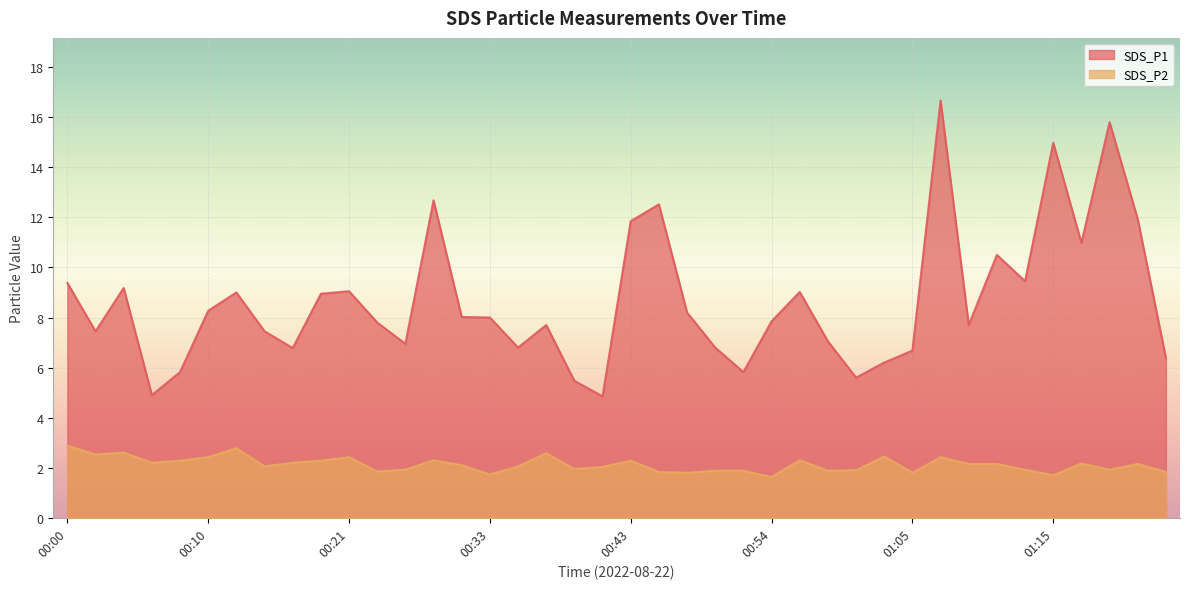

What are all the series names shown in the legend?

SDS_P1, SDS_P2